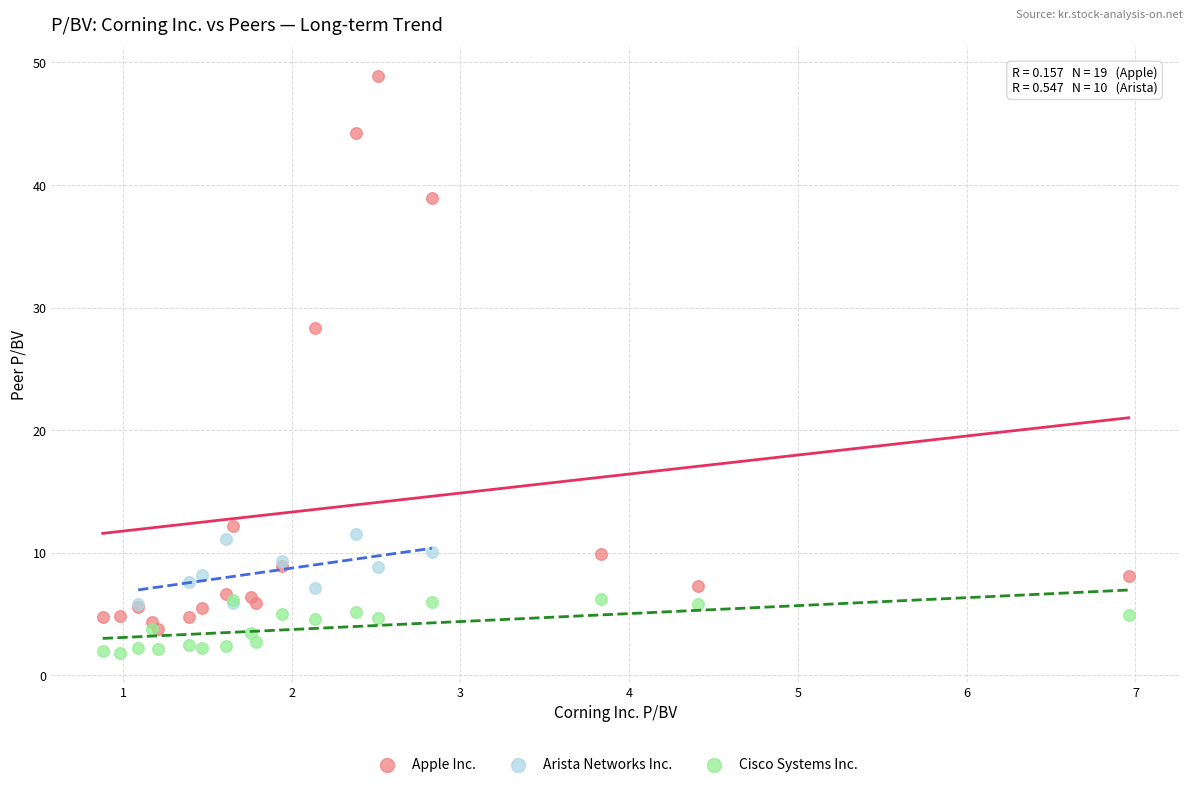

Which series has the largest Y range (max minus min)?

Apple Inc.